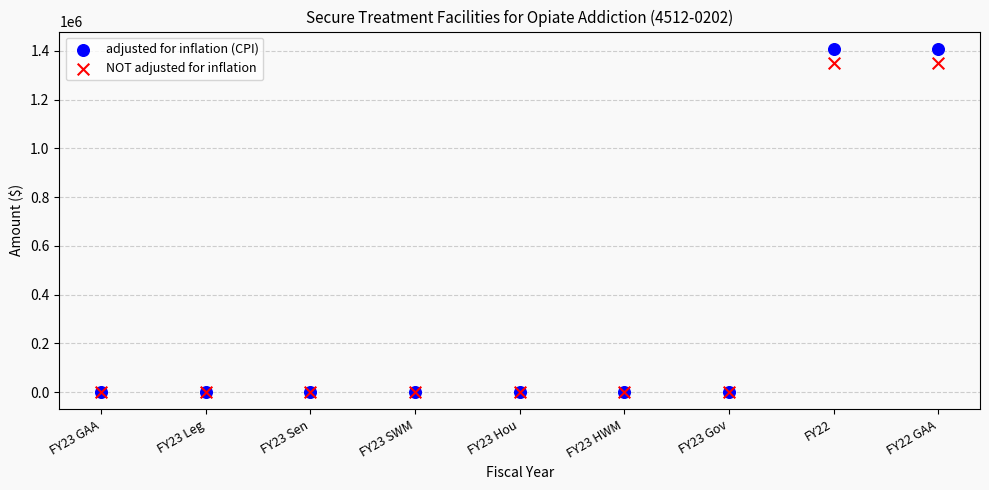

Which series reaches the maximum Y coordinate?

adjusted for inflation (CPI)